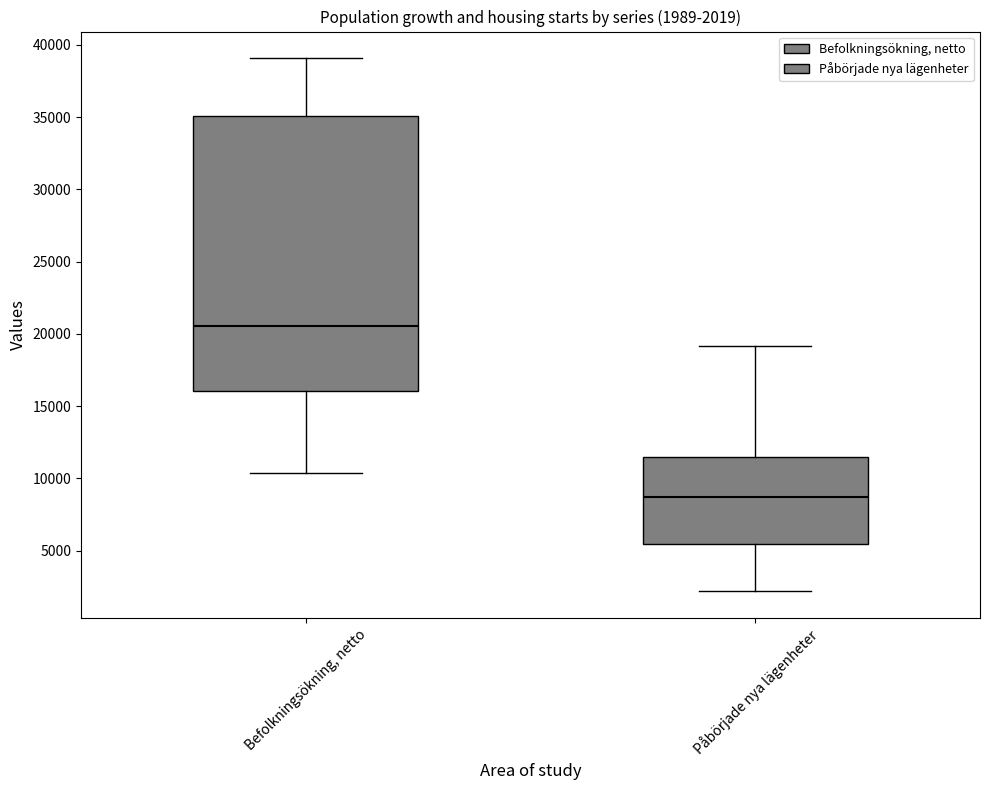

Which box is the tallest, from its lower edge to its upper edge?

Befolkningsökning, netto